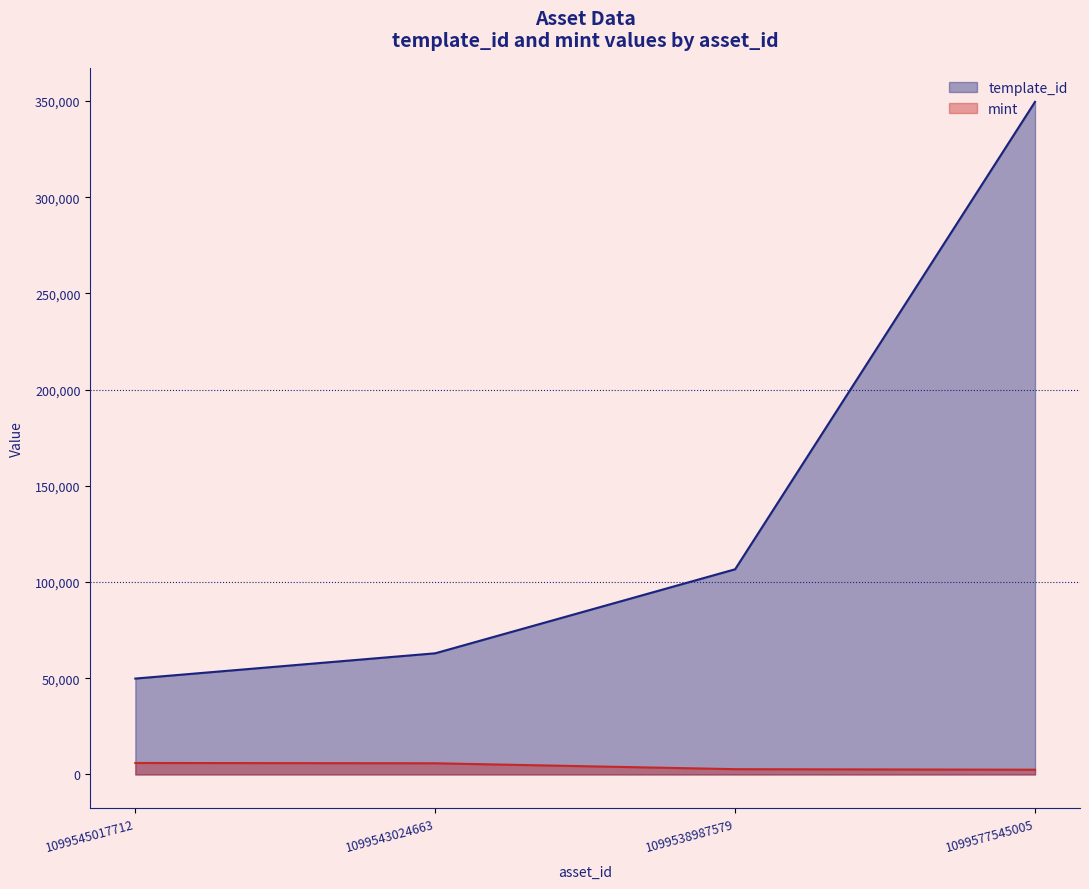

What is the value of the template_id point at the 3rd from the left?

106640